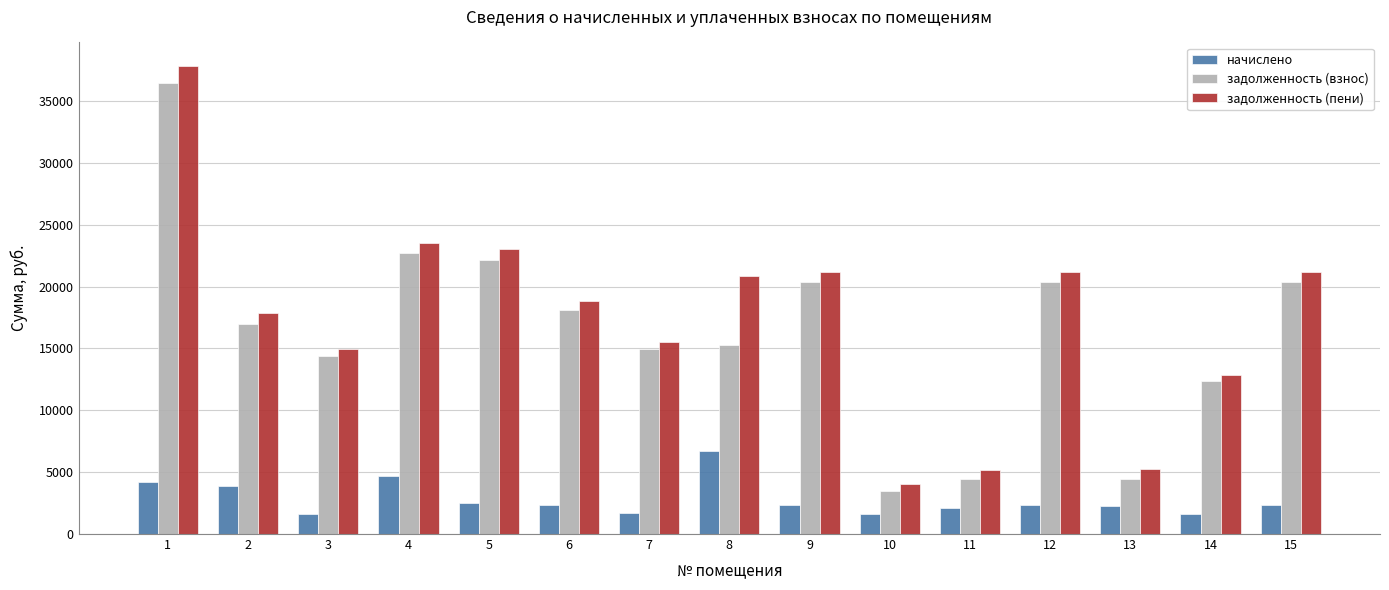

Read the задолженность (взнос) value at 9.

20395.2